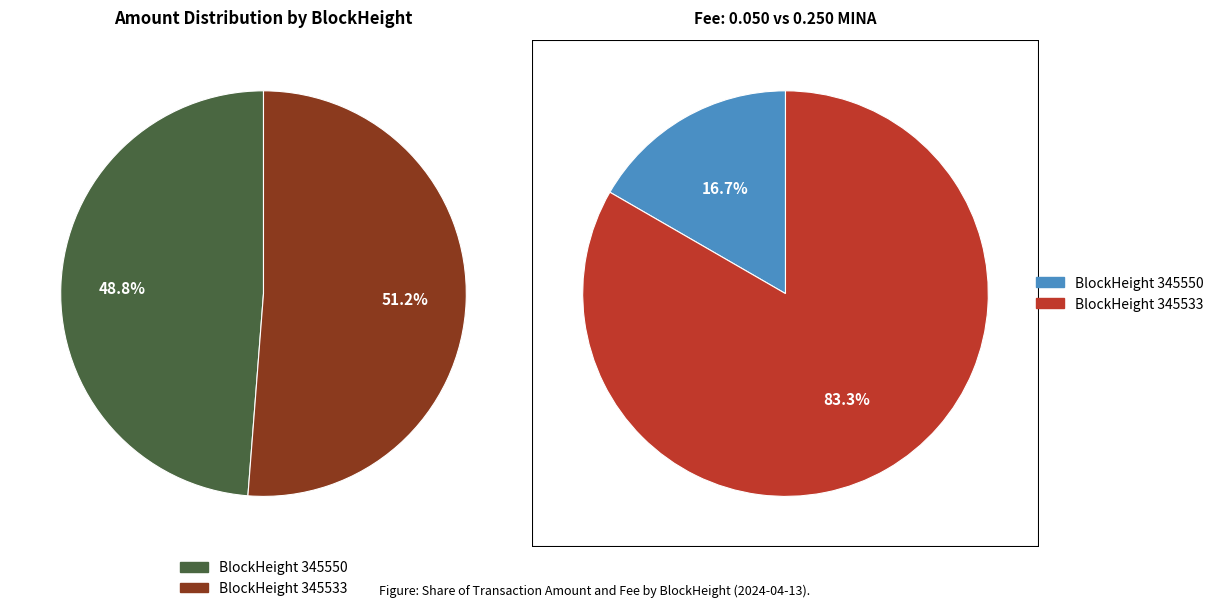

True or false: 345550 accounts for 1% of the total.

False